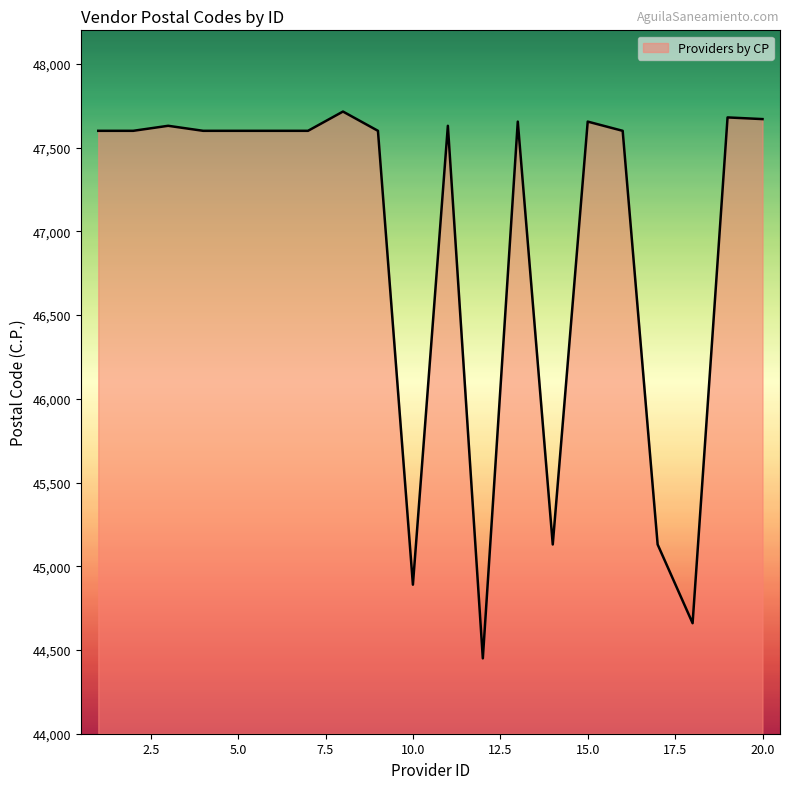

What is the minimum value shown in the chart?

44450